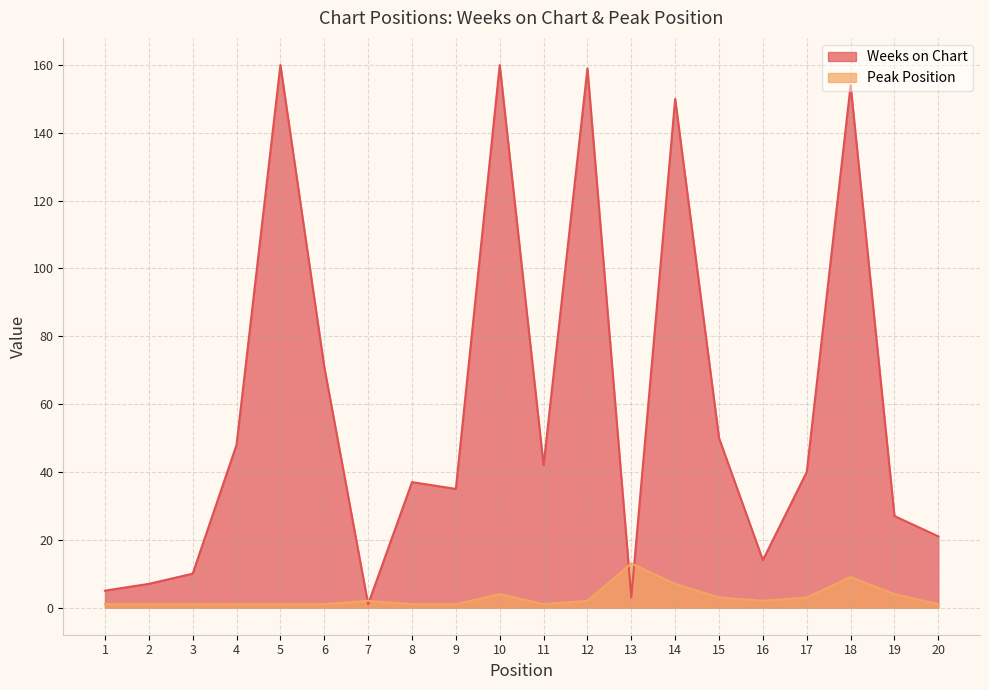

List the series in order of their peak value, highest first.

Weeks on Chart, Peak Position